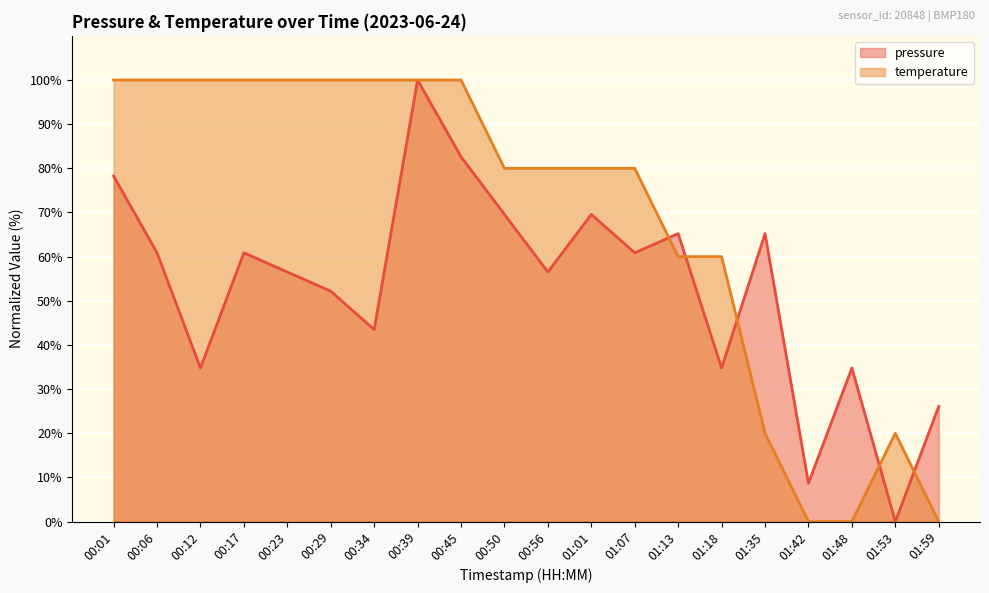

In pressure, how many points are lower than both neighbors (excluding endpoints)?

7